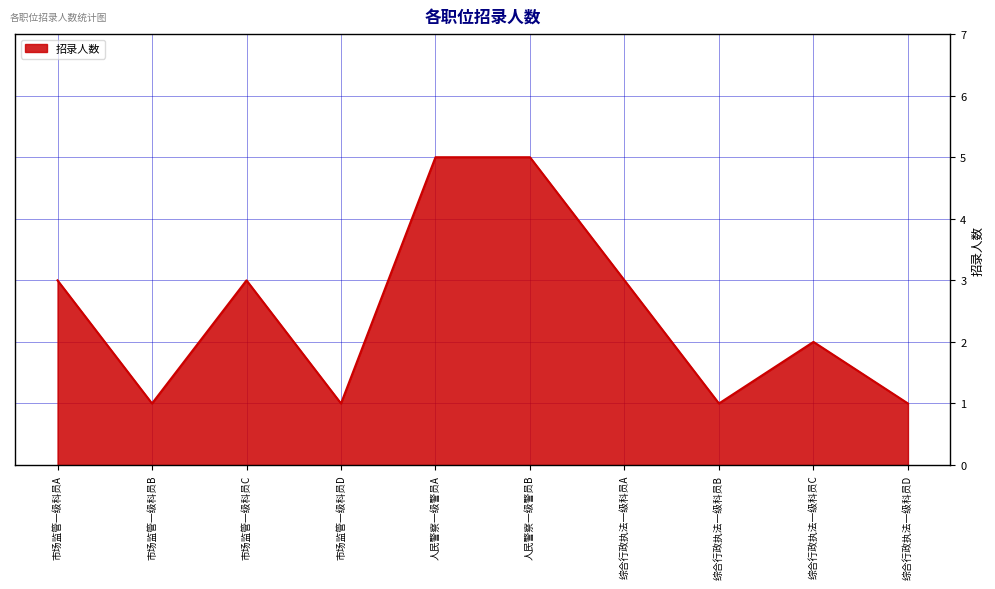

What is the ratio of the value at 综合行政执法一级科员C to the value at 人民警察一级警员A?

0.4